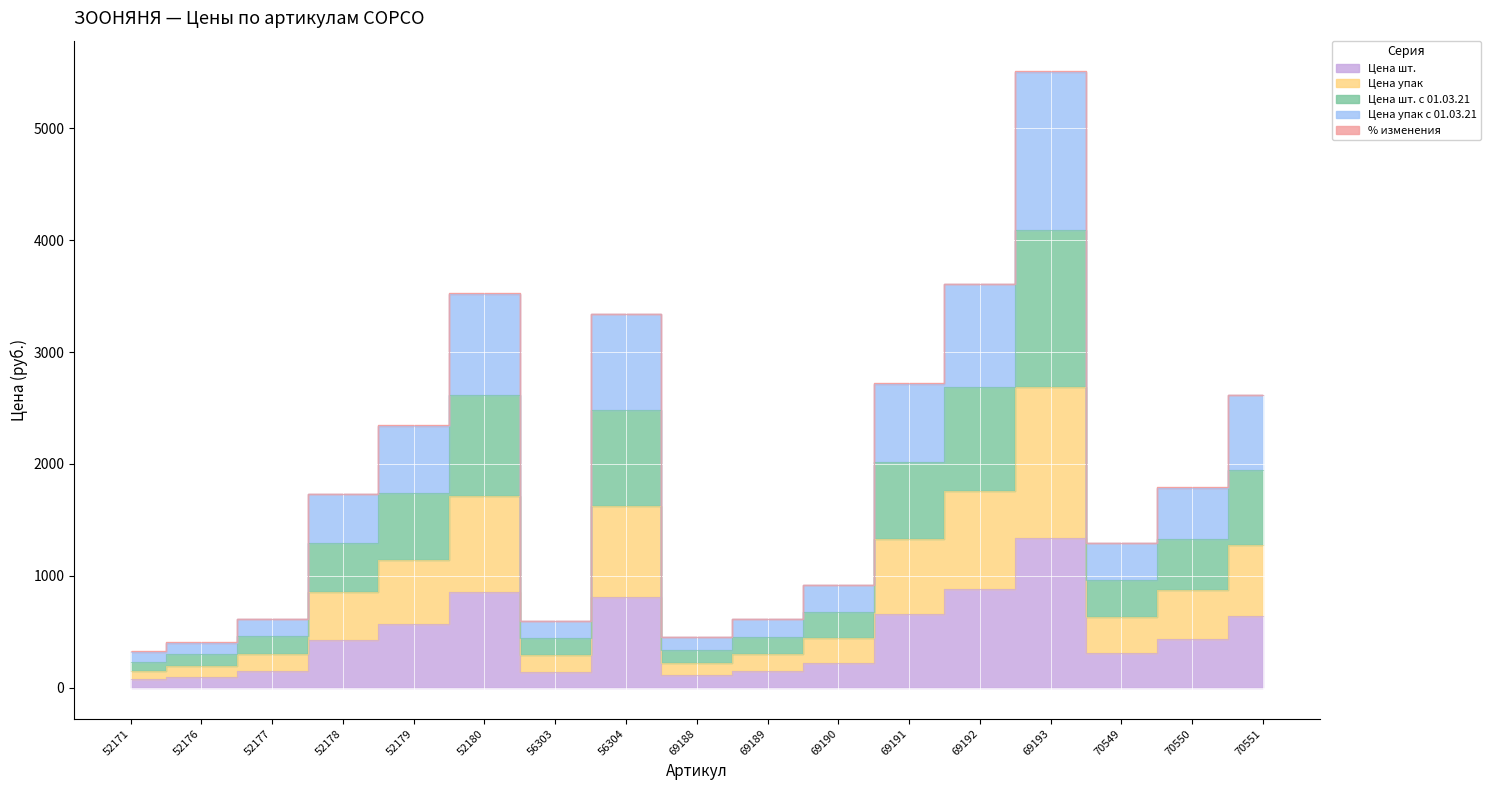

True or false: Цена упак с 01.03.21 and Цена шт. intersect in this chart.

False